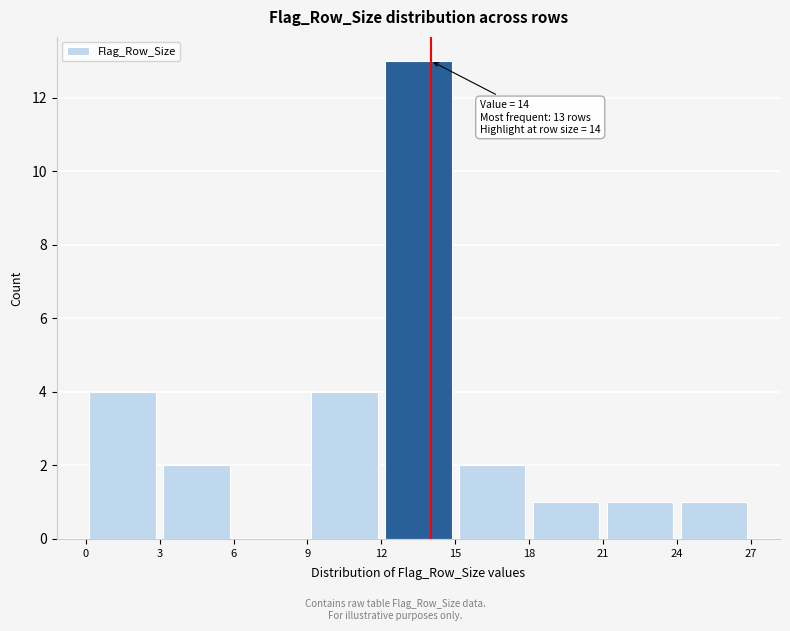

Which range on the x-axis has the tallest bar?

12 to 15